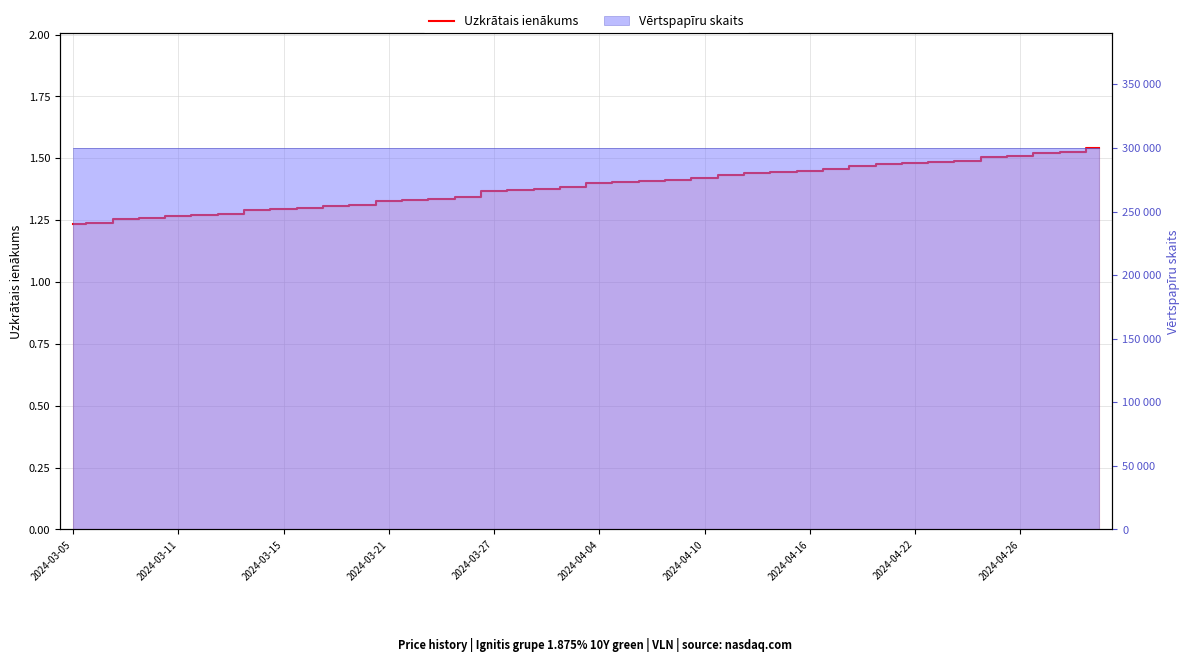

Does the chart display data point markers on the line(s)?

No